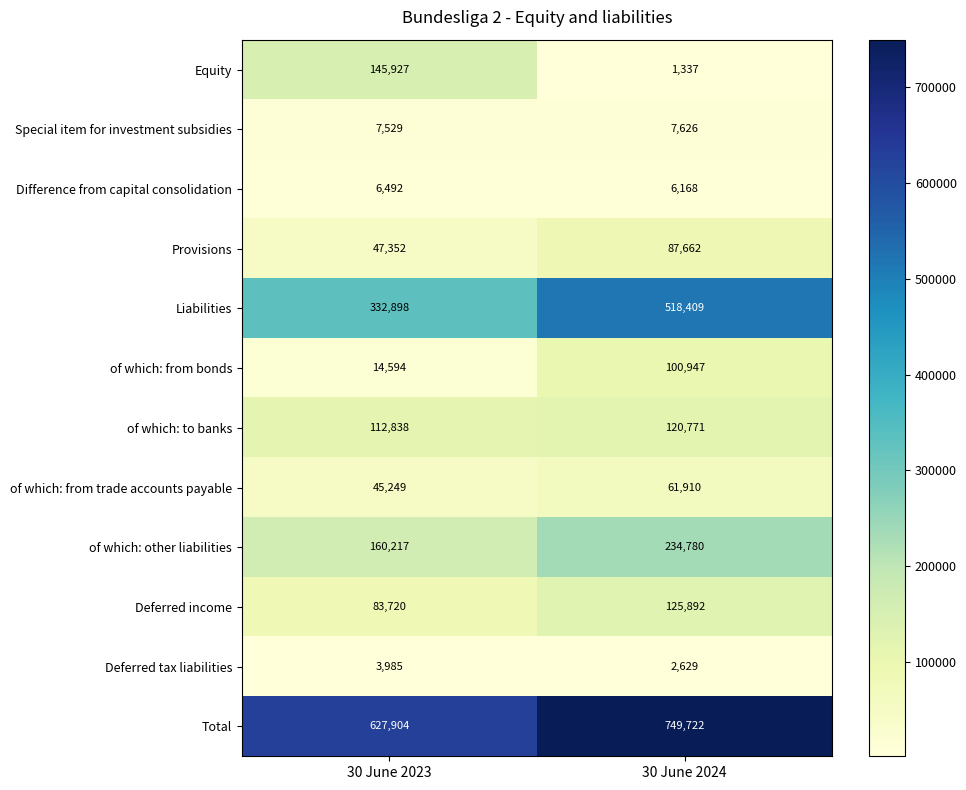

Rank the series at 30 June 2023 from lowest to highest value.

Deferred tax liabilities, Difference from capital consolidation, Special item for investment subsidies, of which: from bonds, of which: from trade accounts payable, Provisions, Deferred income, of which: to banks, Equity, of which: other liabilities, Liabilities, Total